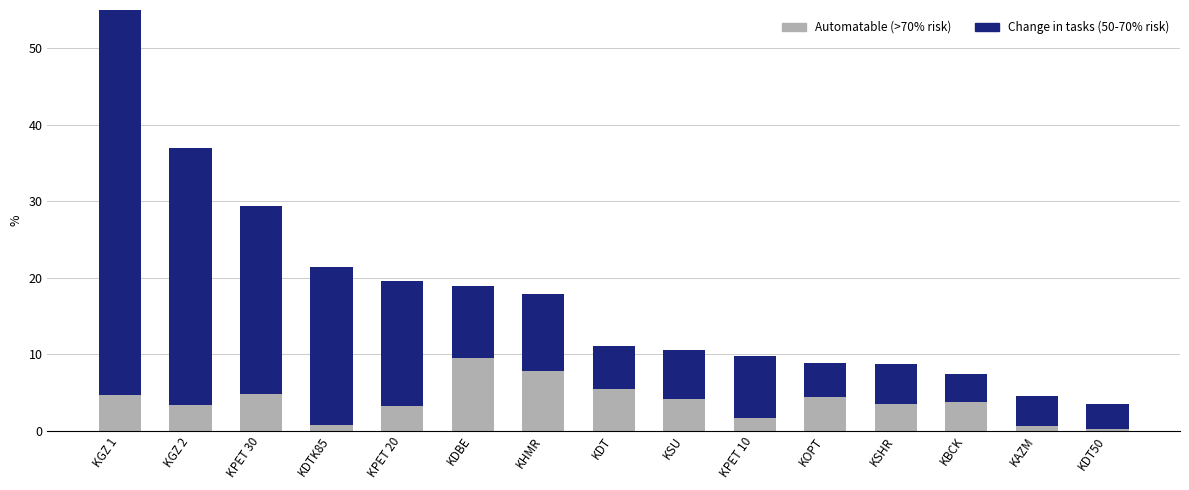

Which series changed the most between KGZ 2 and KPET 30?

Change in tasks (50-70% risk)